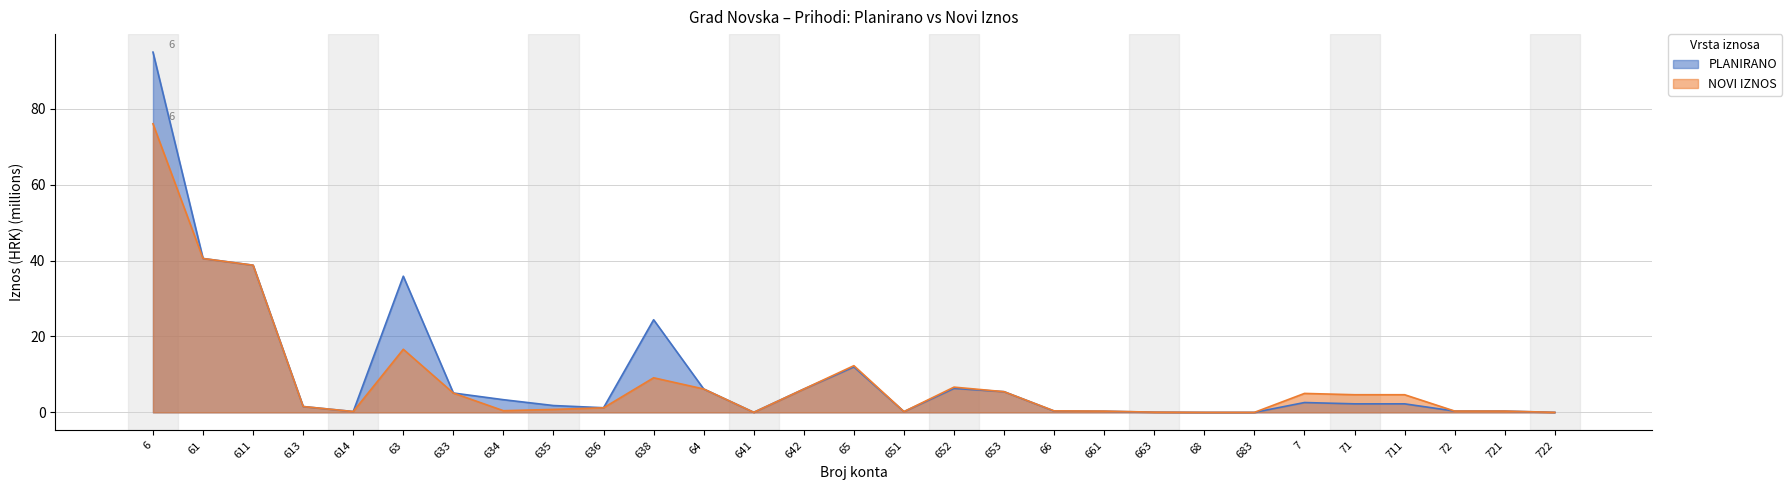

Where does the PLANIRANO series first go above 2?

6